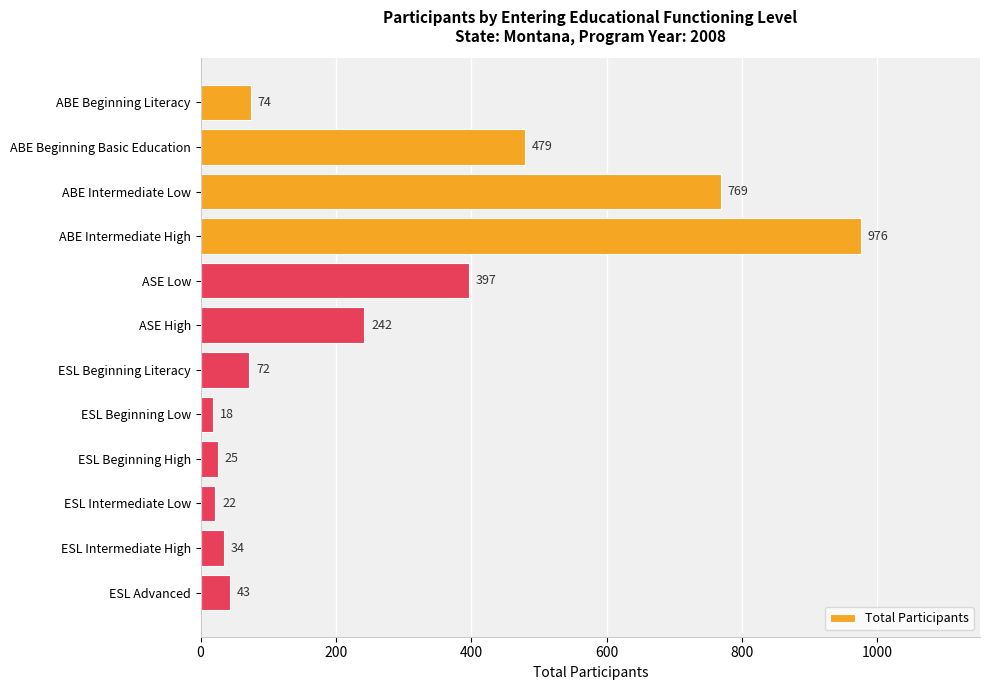

Is it true that the value at ABE Beginning Literacy is 74?

True